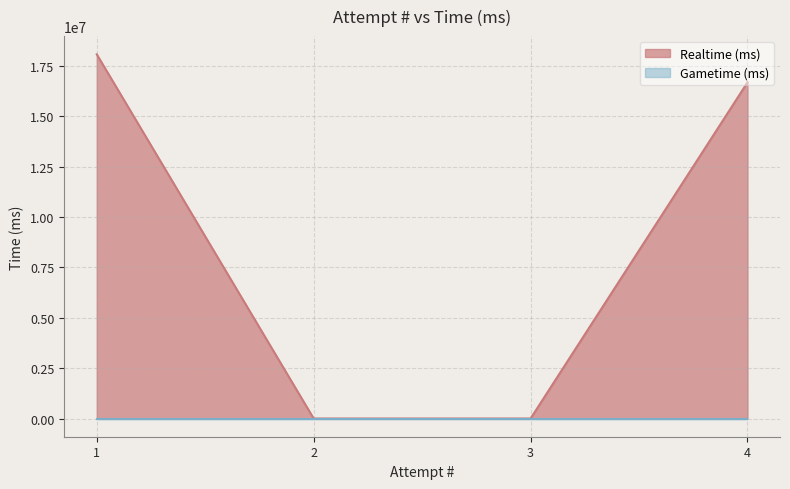

The chart shows a value of 26767621 at 1. True or false?

False